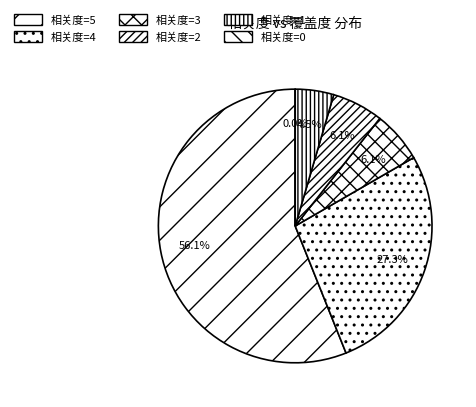

True or false: 相关度=2 accounts for 6% of the total.

True